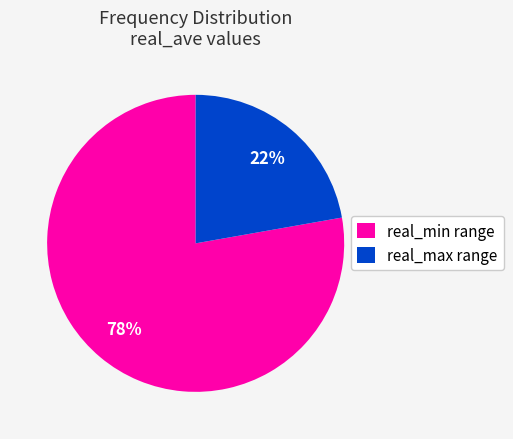

Which has a higher value, real_min range or real_max range?

real_min range